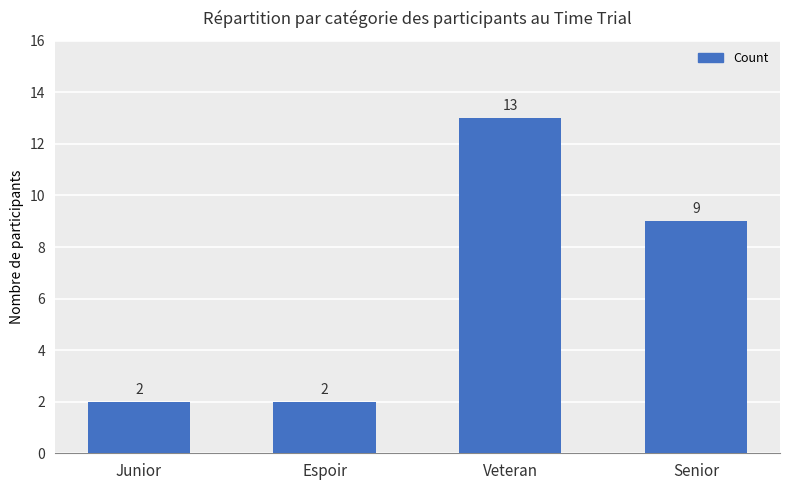

Are the bars grouped side by side (vs. stacked)?

No